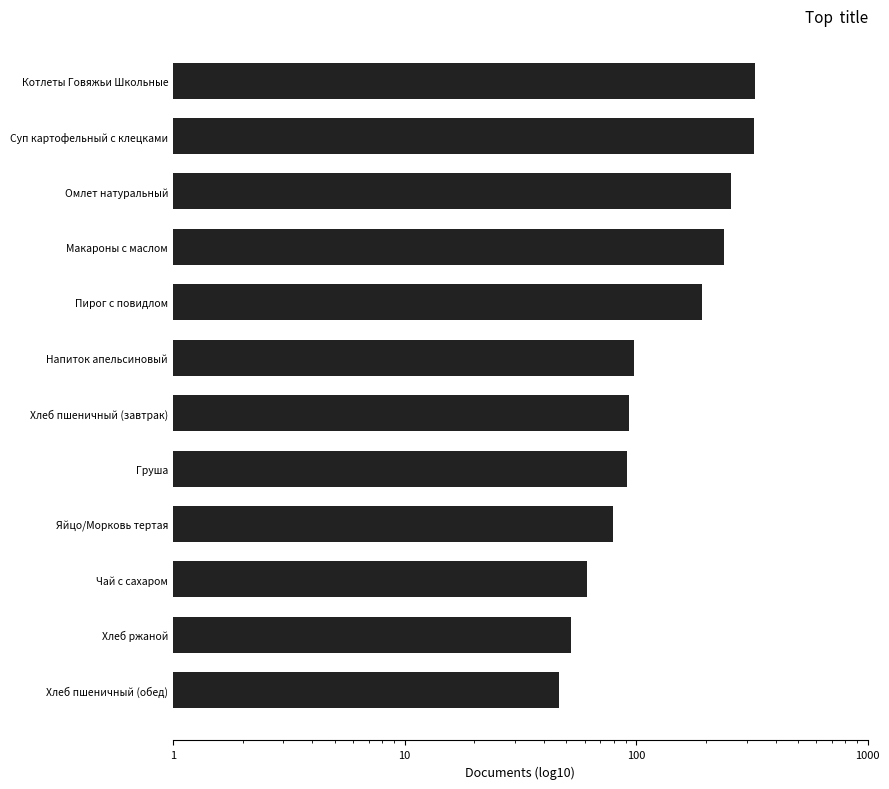

What is the difference between the maximum and second lowest values?

273.6